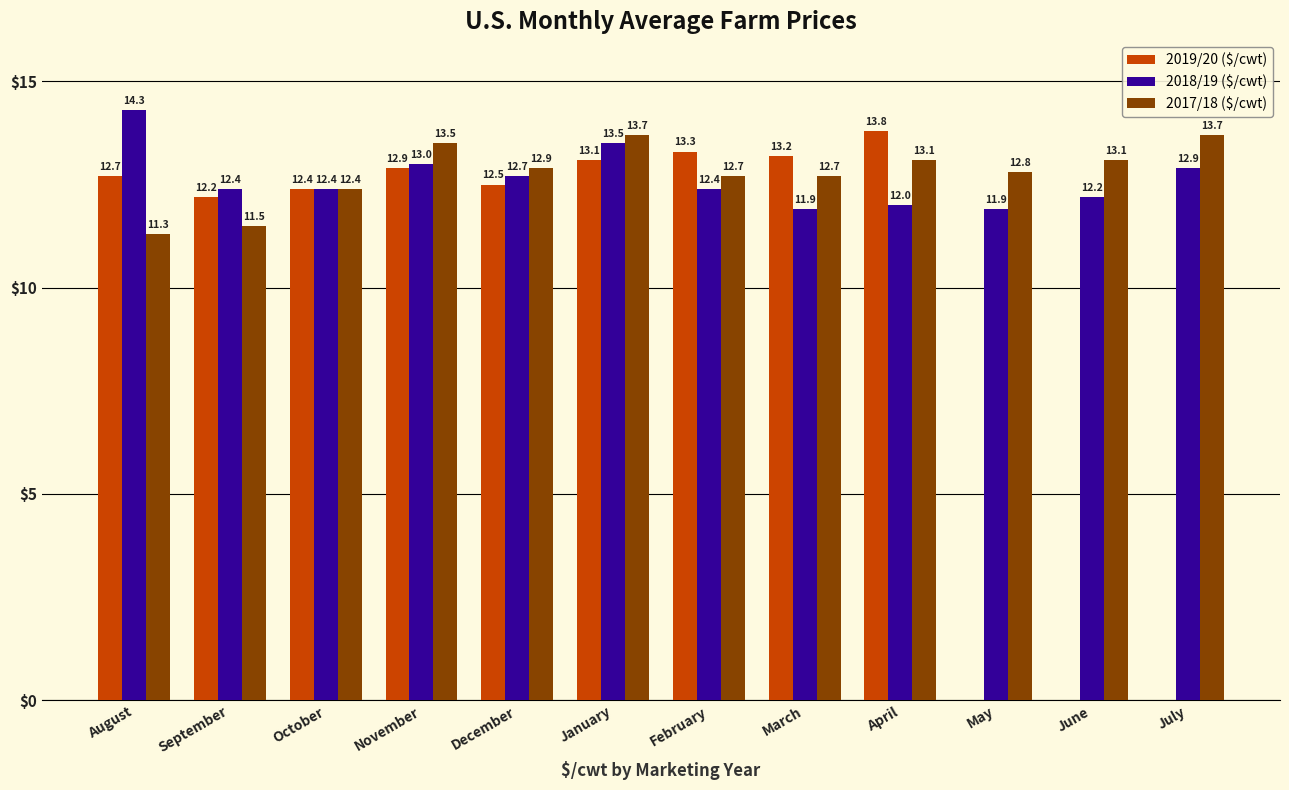

List the labels in order of 2017/18 ($/cwt) value, largest first.

January, July, November, April, June, December, May, February, March, October, September, August